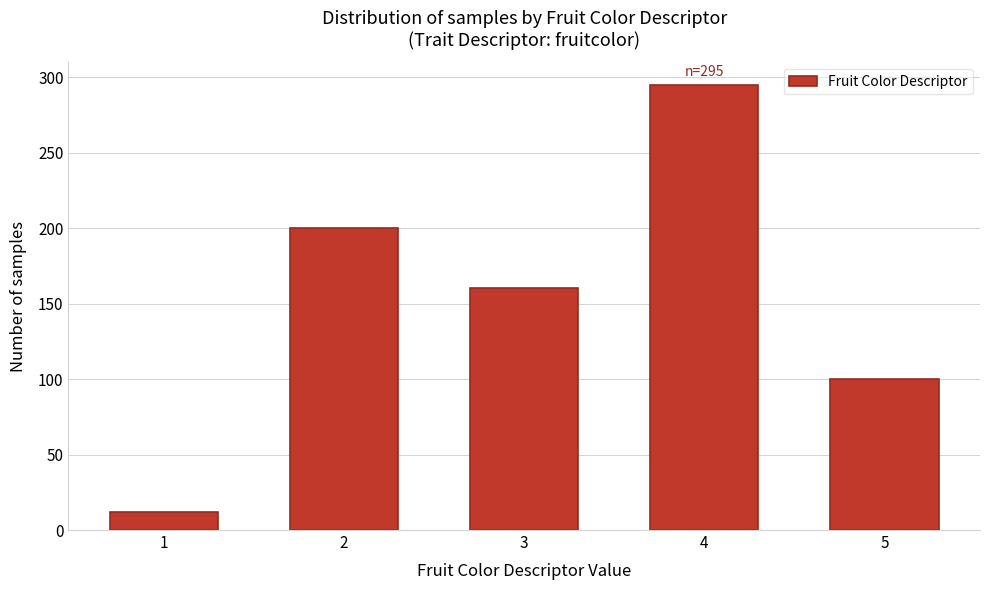

Reading left to right, extract all data points from this chart.

1=12	2=200	3=160	4=295	5=100